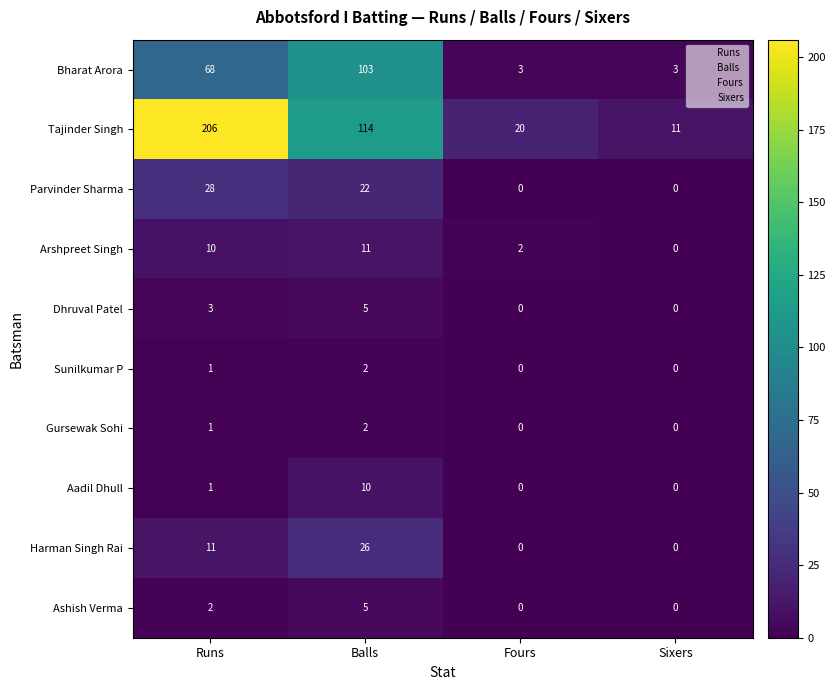

Count the number of data series in this chart.

10